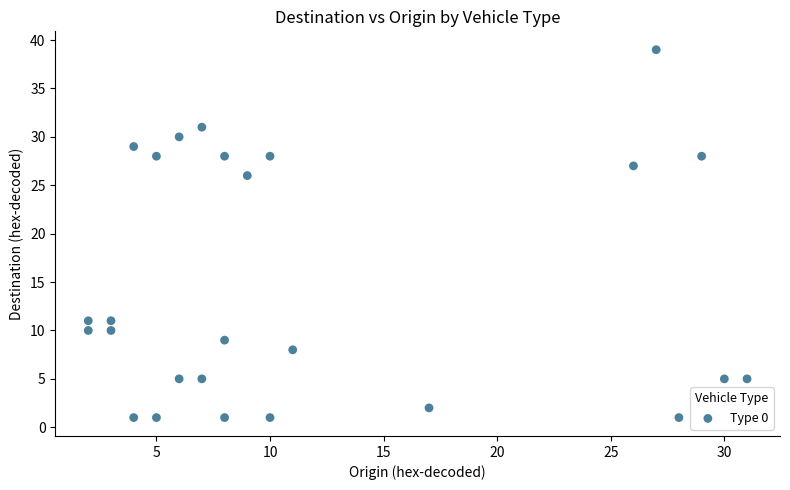

What is the range of Y values (max minus min)?

38